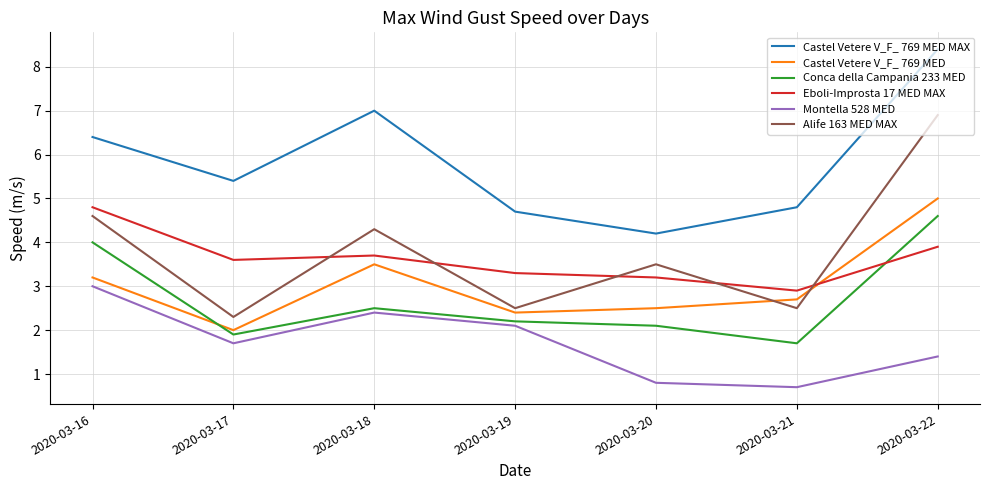

At which category does Conca della Campania 233 MED reach its first local valley?

2020-03-17